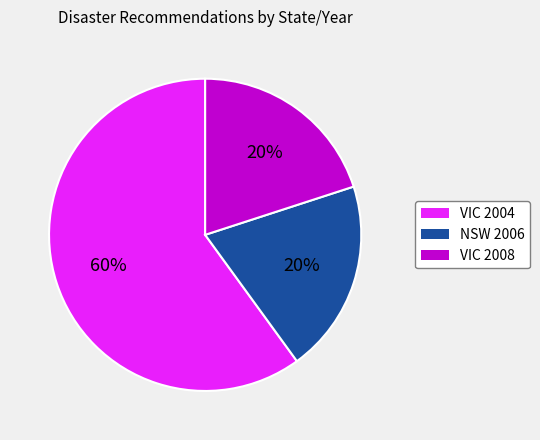

What is the largest slice in the pie chart?

VIC 2004